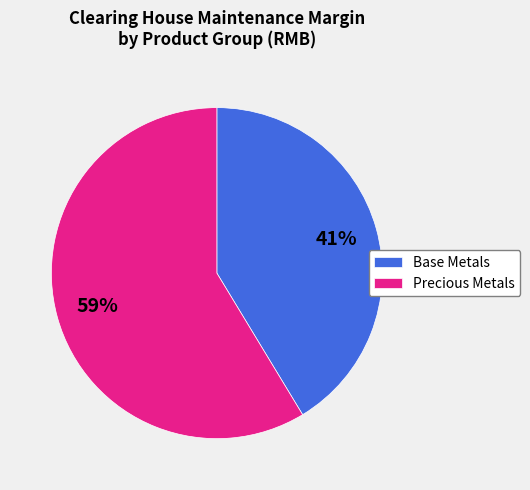

Is there any slice that represents more than half of the pie?

Yes